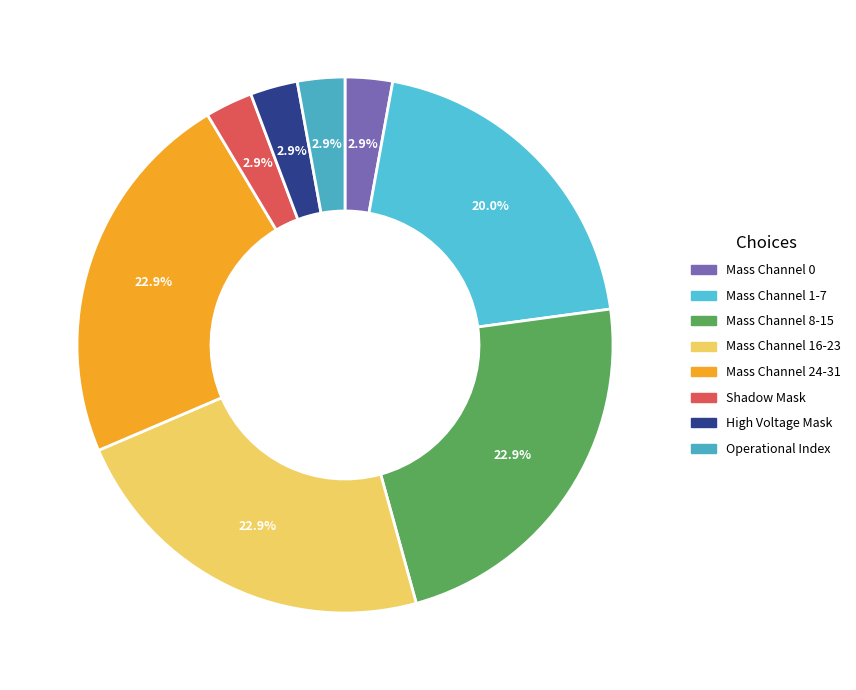

To the nearest percent, what is the difference between the largest and smallest slice percentages?

20%